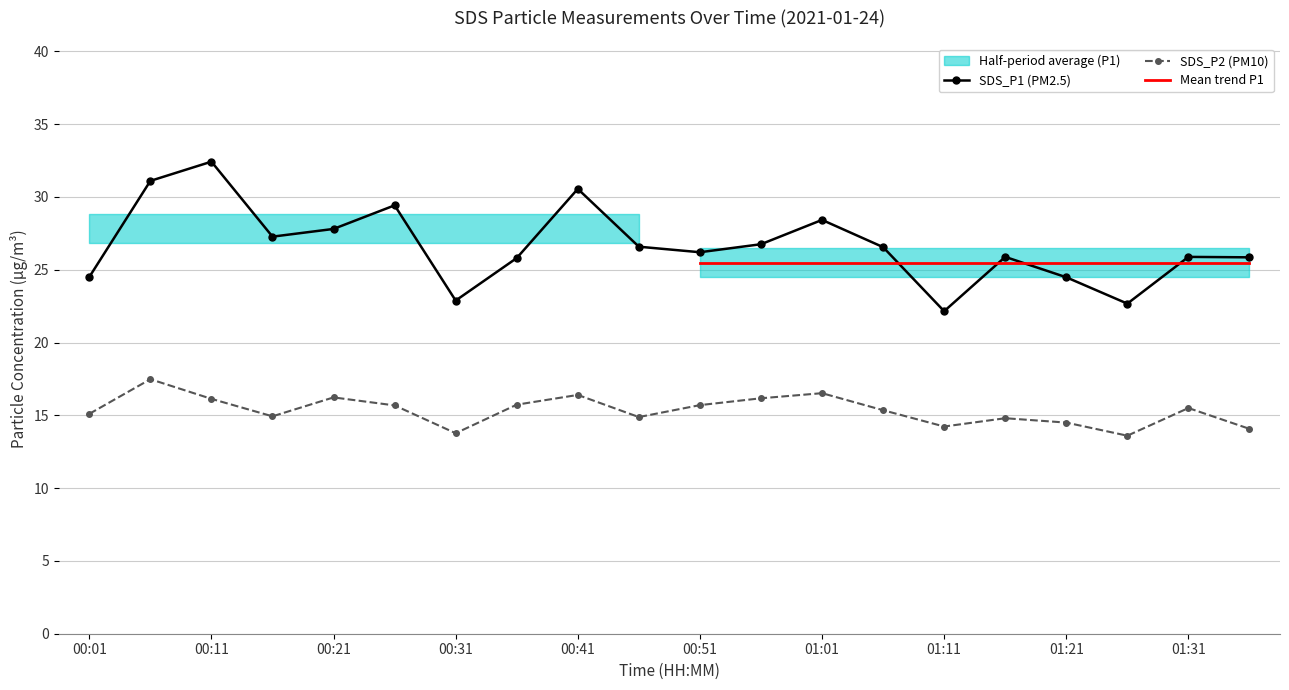

What position from the left is 01:01?

13